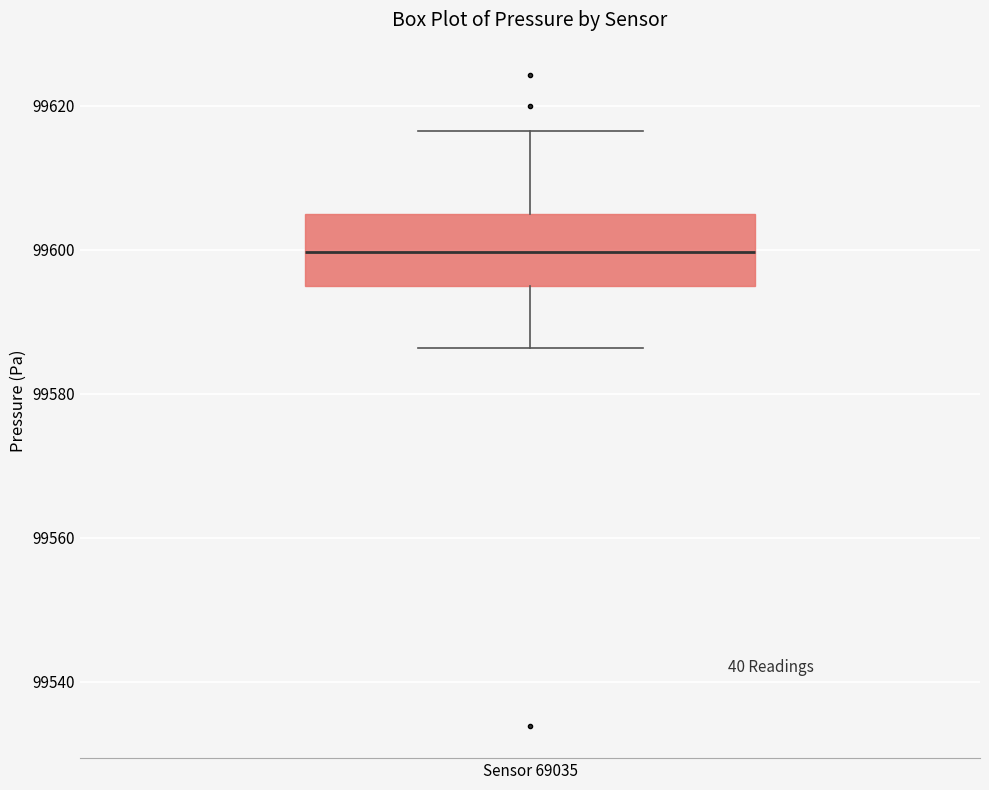

Where does the lower whisker of the box for Sensor 69035 end on the y-axis? The values are not printed on the chart, so give them approximately, as read against the axis.

99586